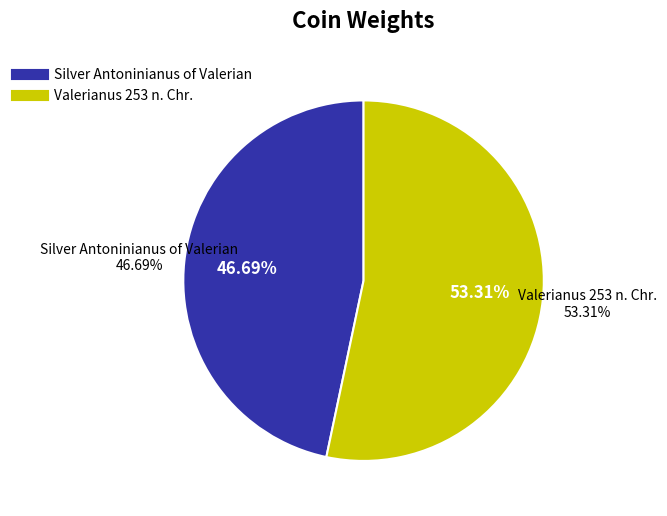

To the nearest percent, what portion does Silver Antoninianus of Valerian represent?

47%